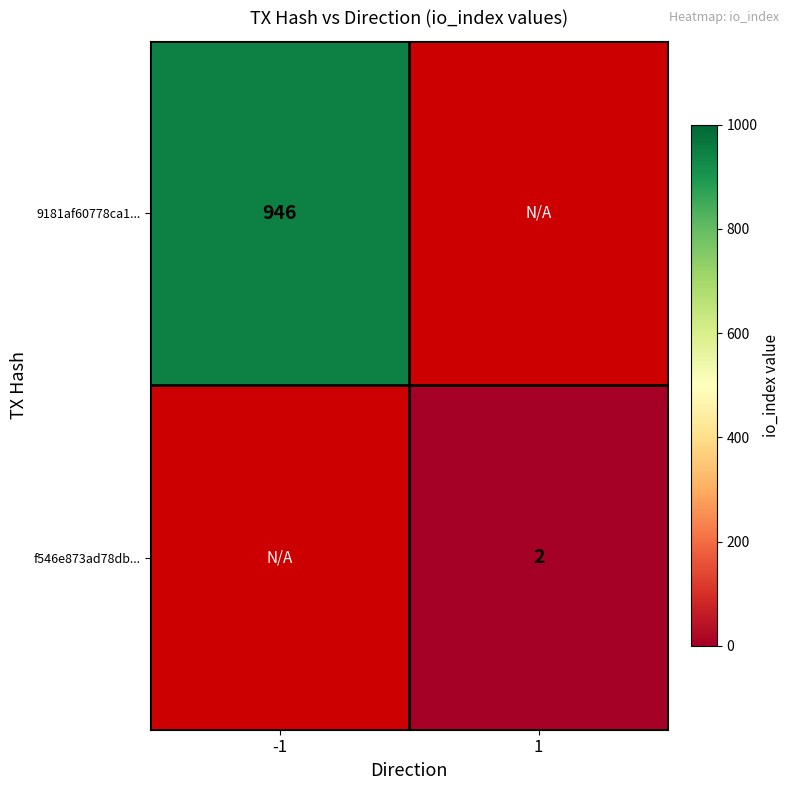

Is it true that f546e873ad78db... equals 3 at 1?

False